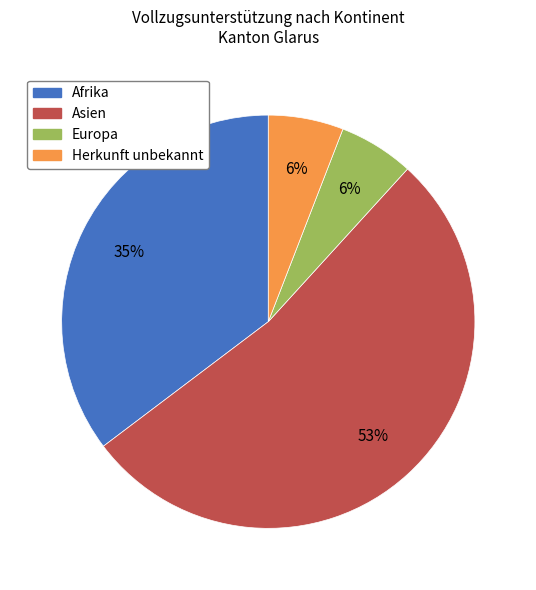

Count the number of slices in the pie.

4